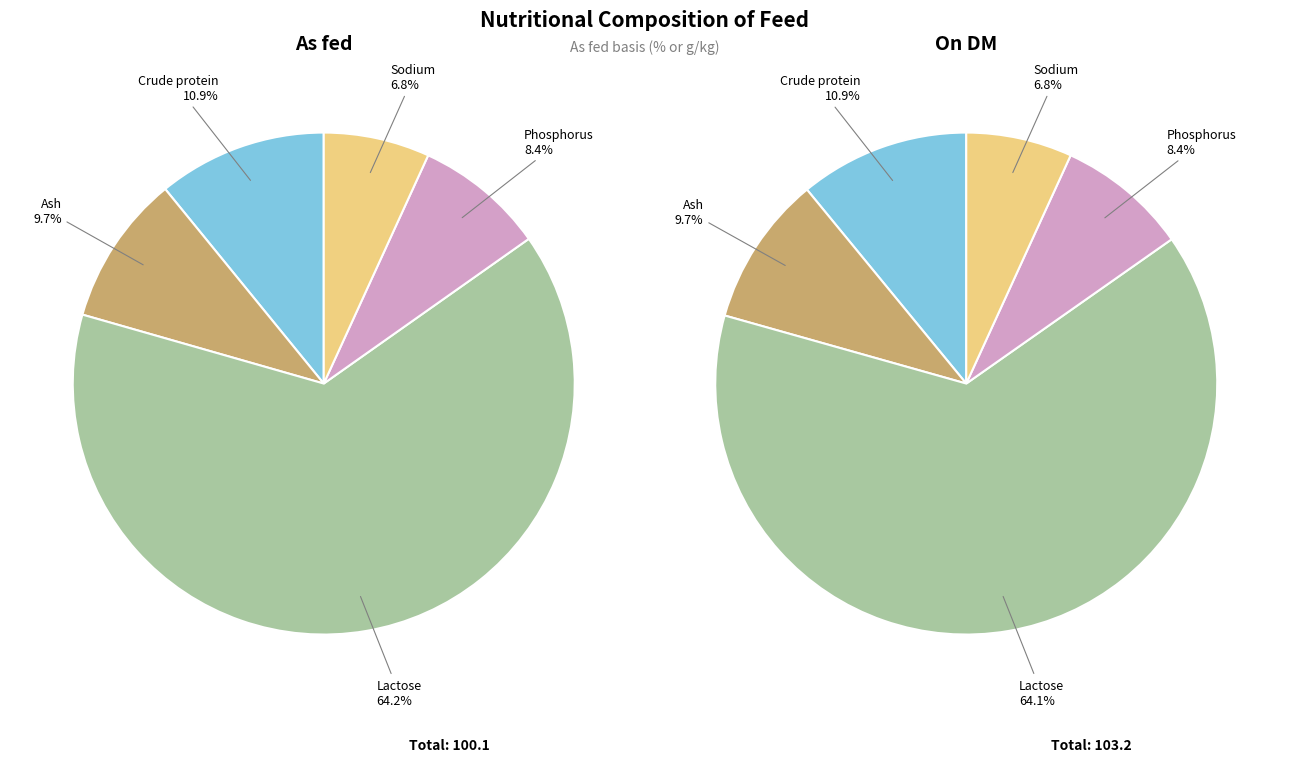

True or false: Crude protein accounts for 11% of the total.

True